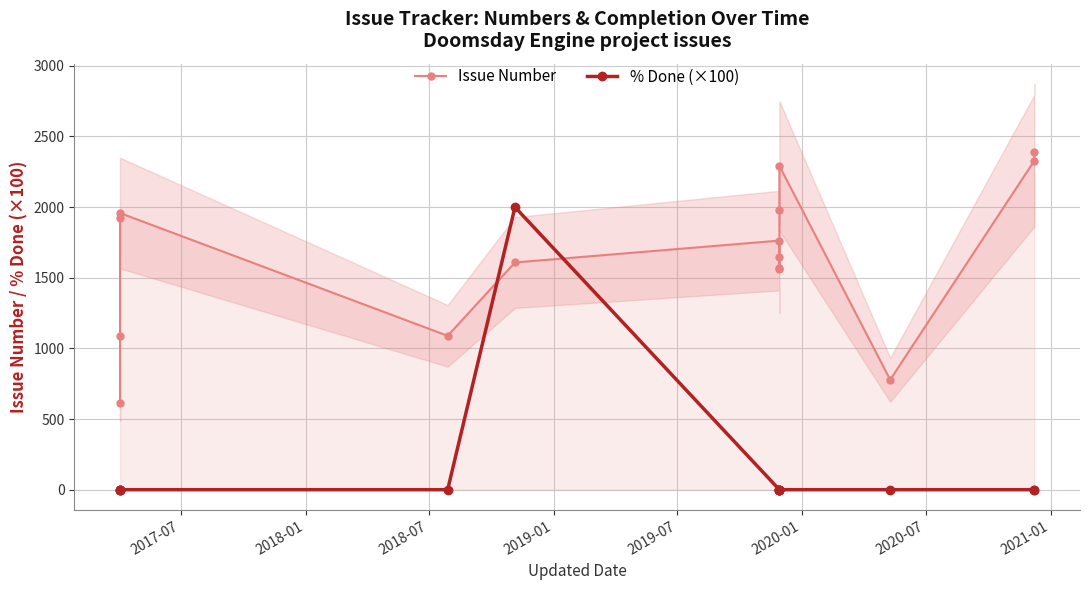

How many lines are shown in the chart?

2